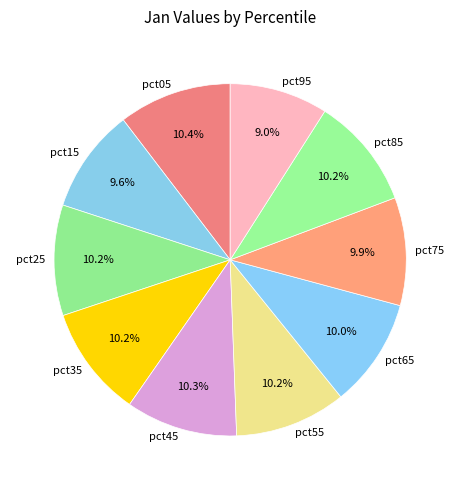

What is the ratio of the value at pct55 to the value at pct35?

1.0